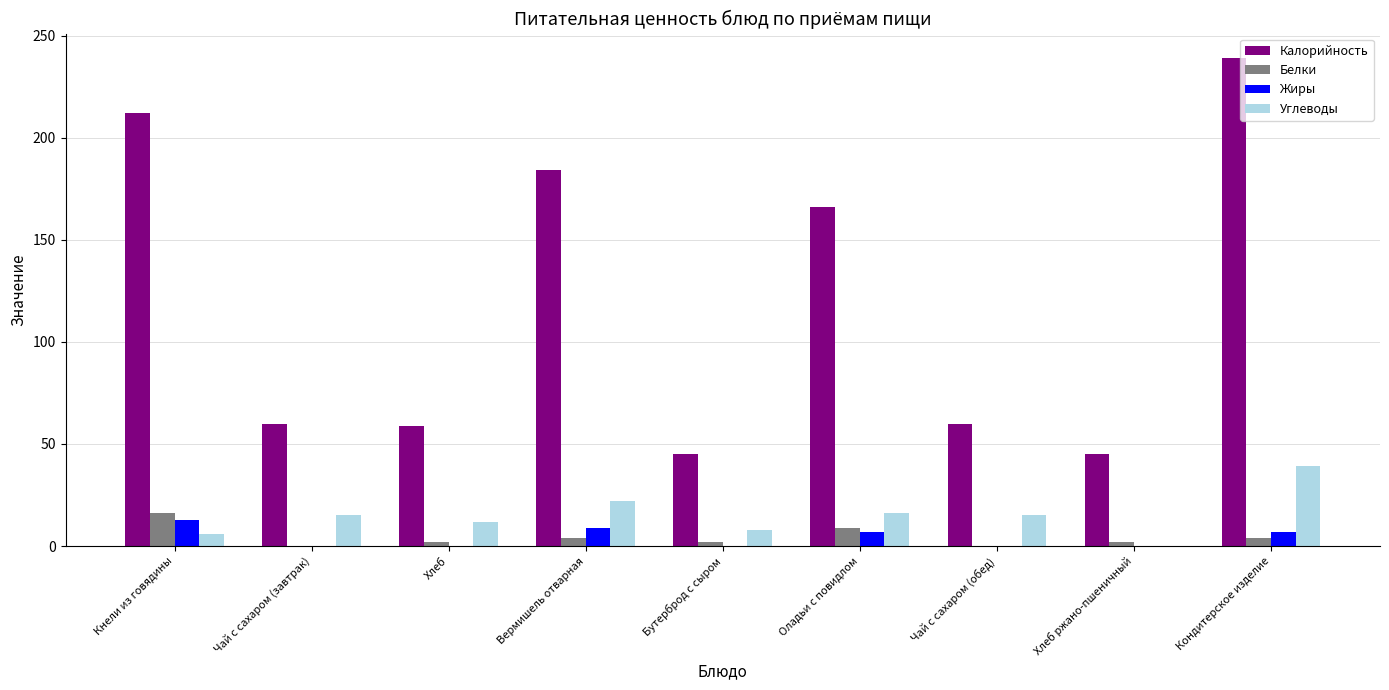

What is the spread (max minus min) of values at Вермишель отварная?

180